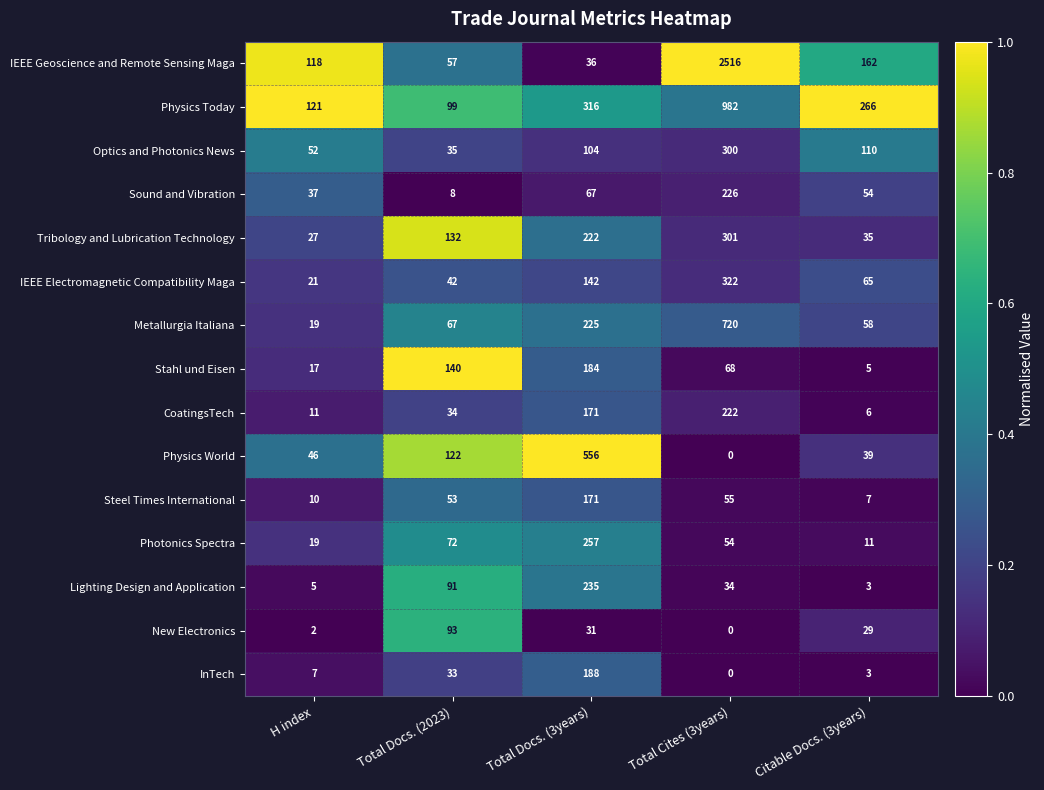

How many series are shown in this chart?

15